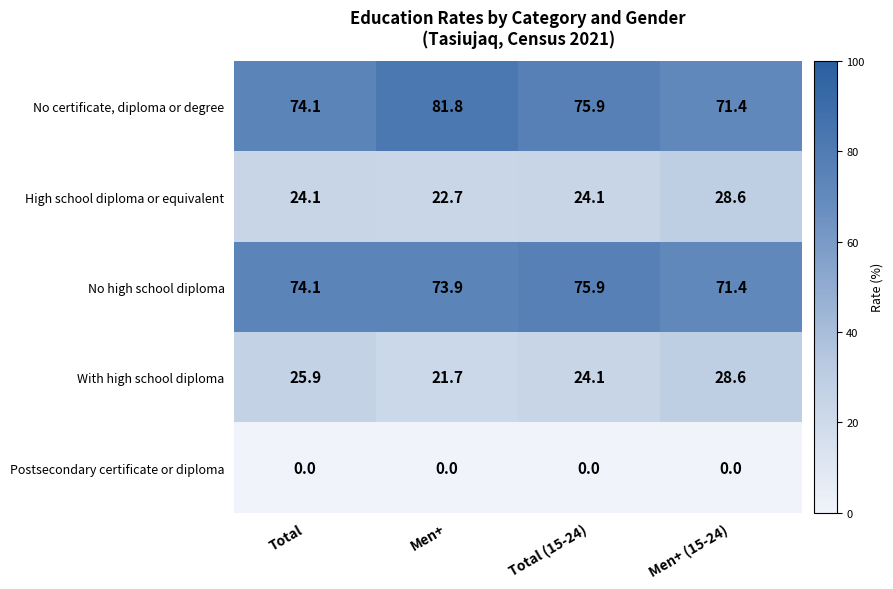

What is the sum of all High school diploma or equivalent values?

99.5